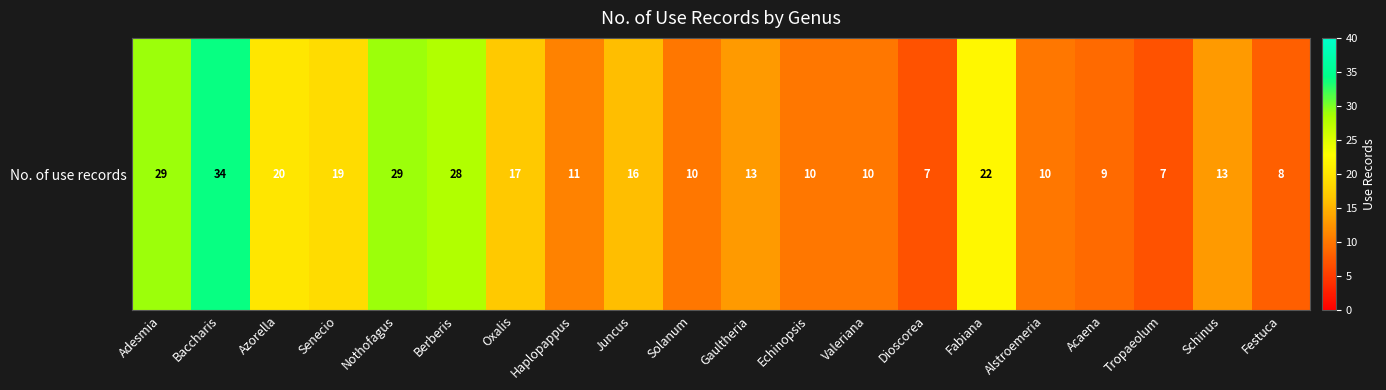

What is the smallest value displayed?

7